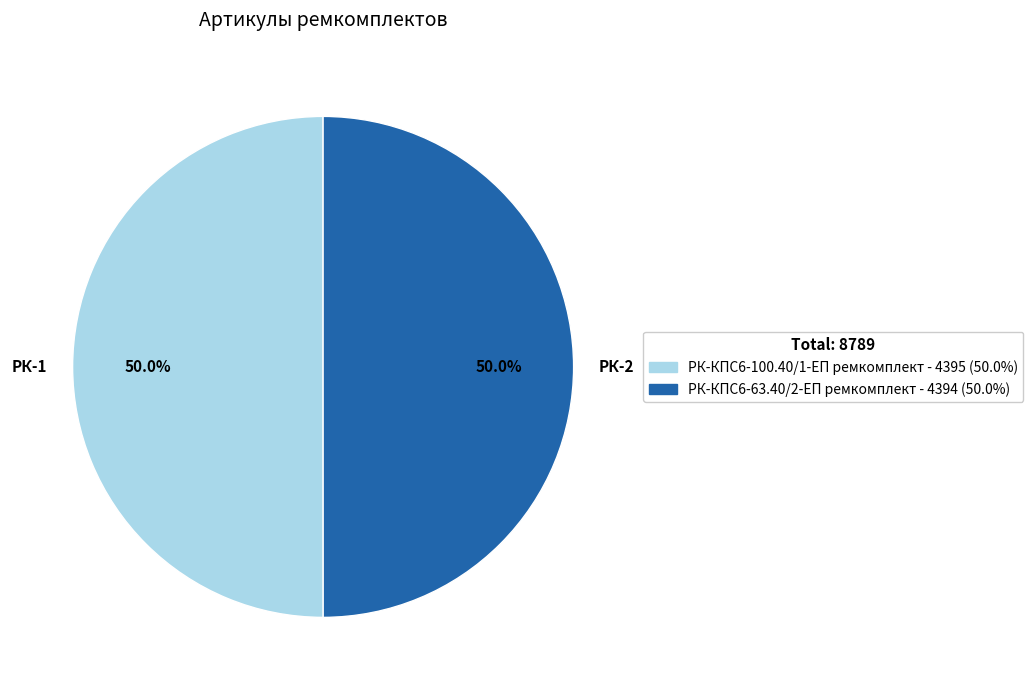

What percentage is NOT represented by РК-2?

50.0%